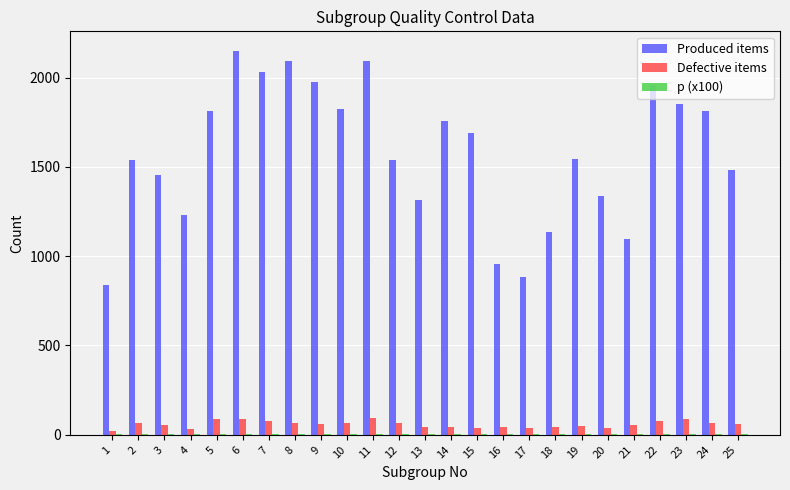

What is the sum of all Defective items values?

1461.0